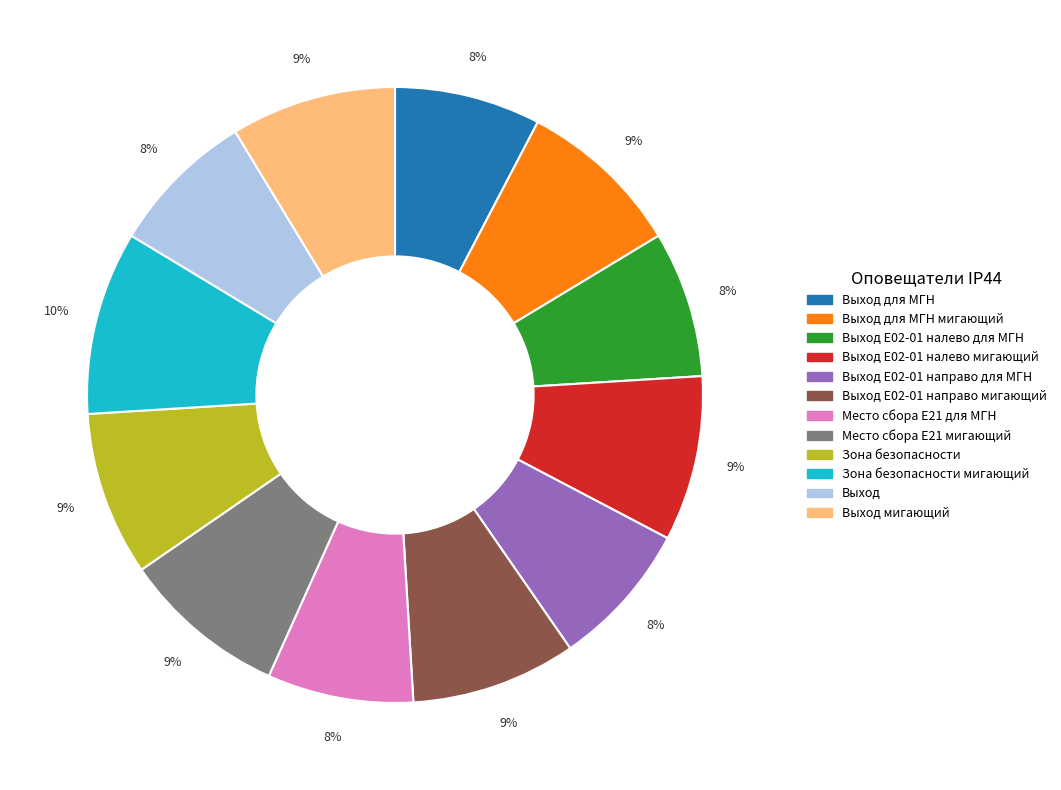

What percentage is the Выход Е02-01 направо для МГН slice, to the nearest percent?

8%